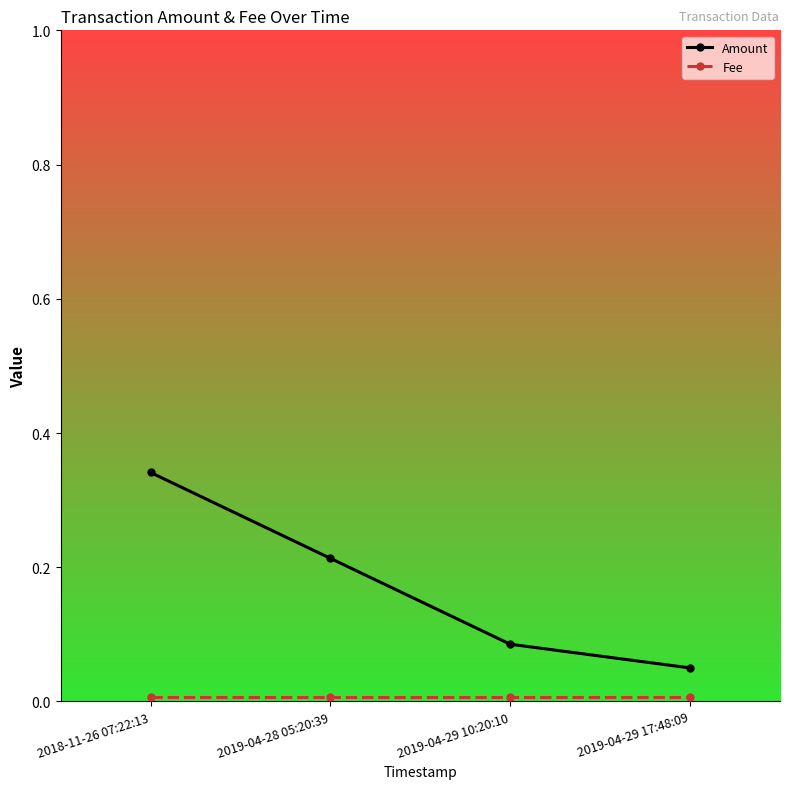

Rank the categories by Amount value from highest to lowest.

2018-11-26 07:22:13, 2019-04-28 05:20:39, 2019-04-29 10:20:10, 2019-04-29 17:48:09